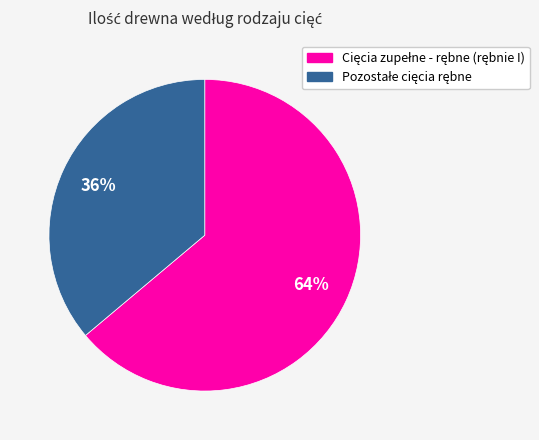

Does any single category account for the majority?

Yes